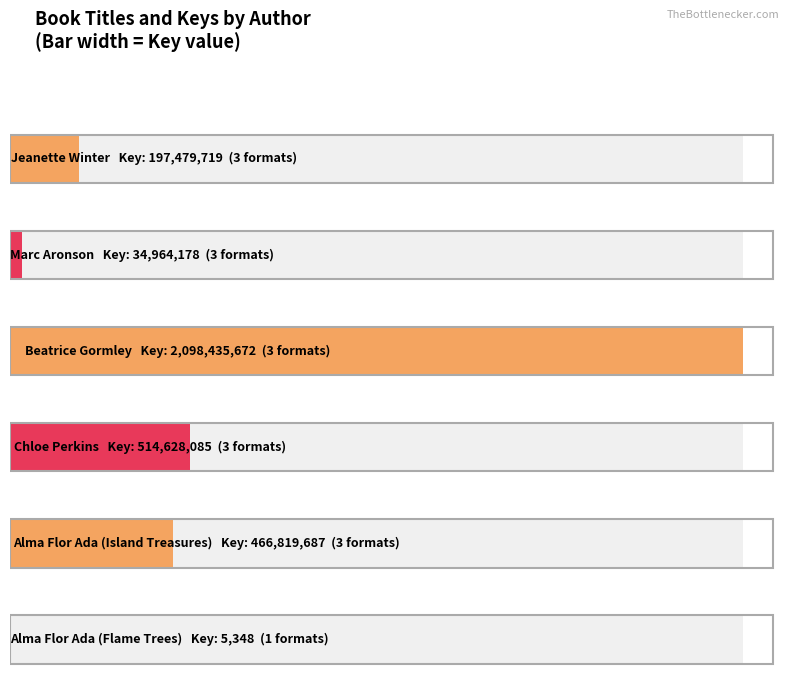

What position from the left is Jeanette Winter?

1